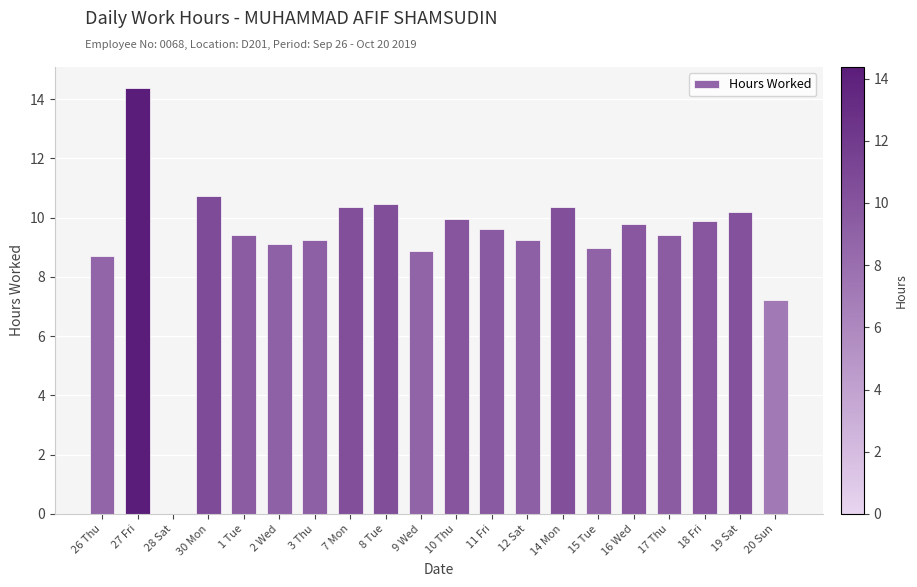

Which category has the highest value across all series?

27 Fri